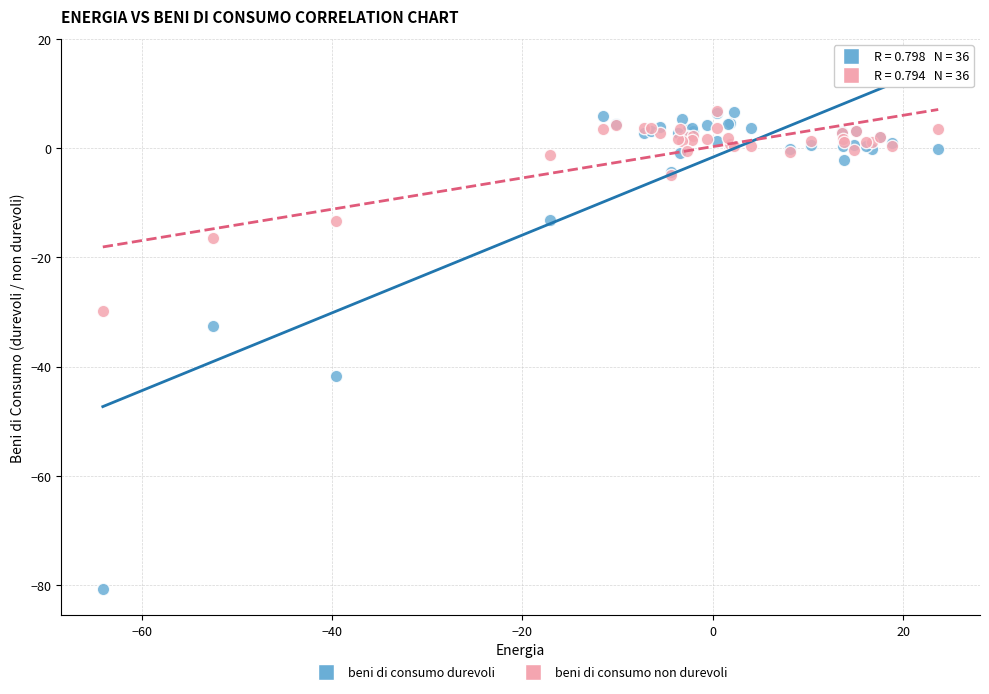

Across all series, what Y value is closest to -36?

-32.5